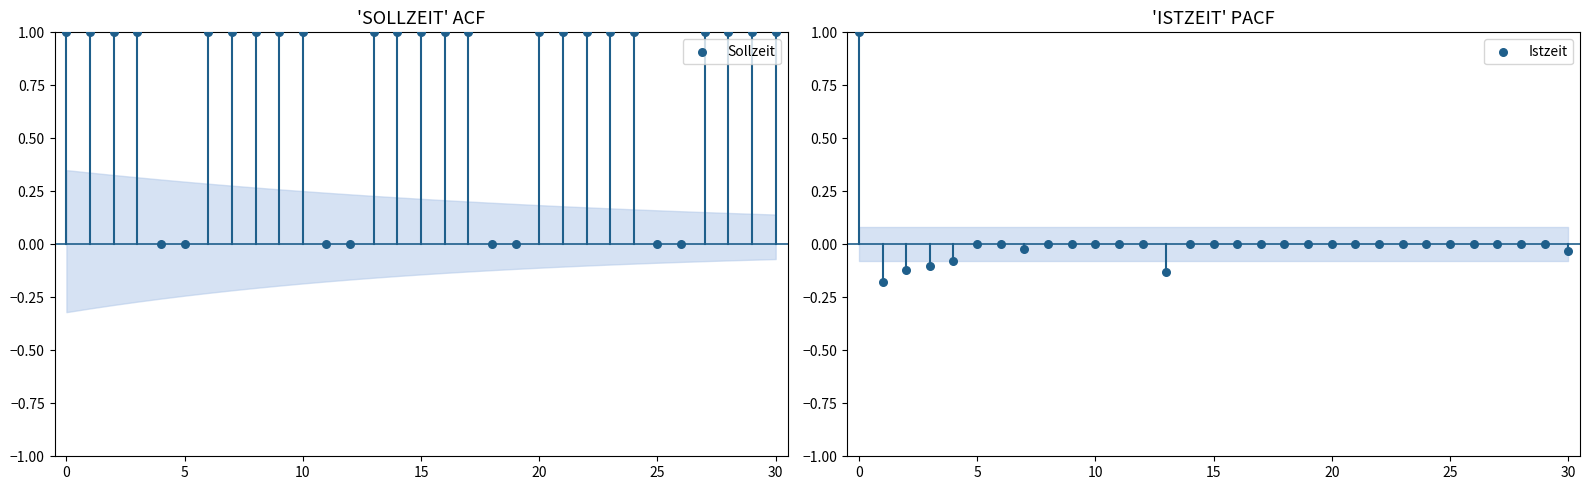

Is the value of Istzeit at 16 greater than the value of Sollzeit at 15?

No